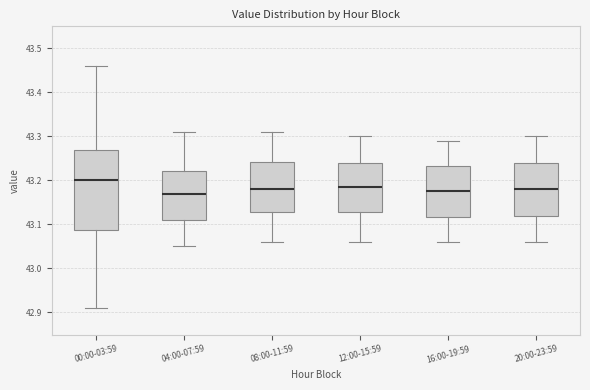

Which box is the tallest, from its lower edge to its upper edge?

00:00-03:59